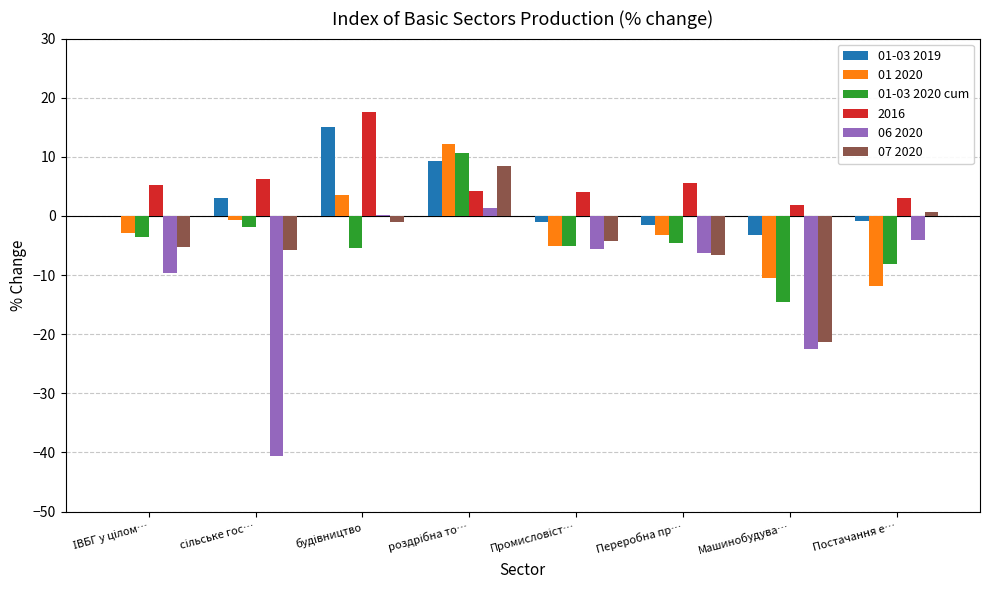

What is the sum of all 07 2020 values?

-35.1